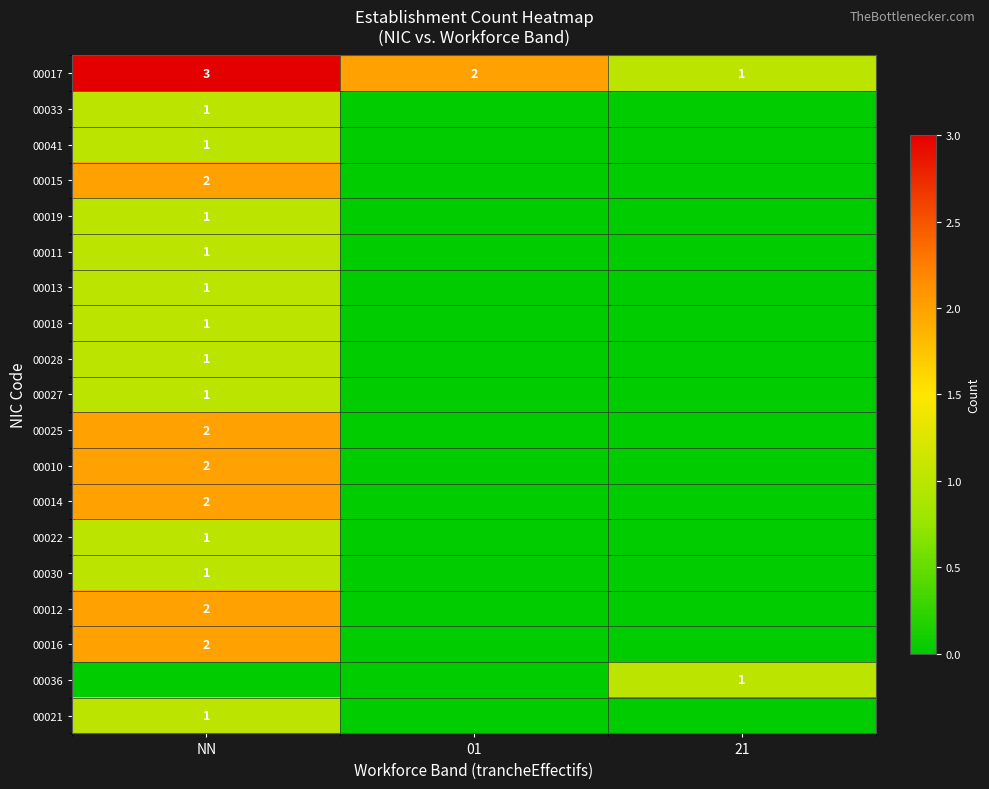

How many data points does each series have?

3